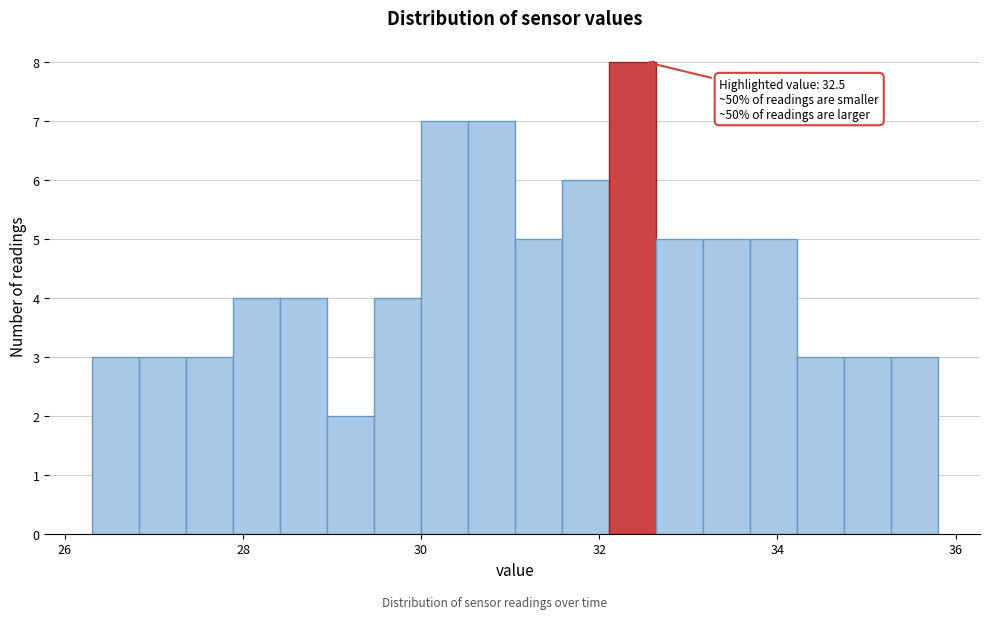

Read against the x-axis, roughly where is the centre of the tallest bar?

32.4